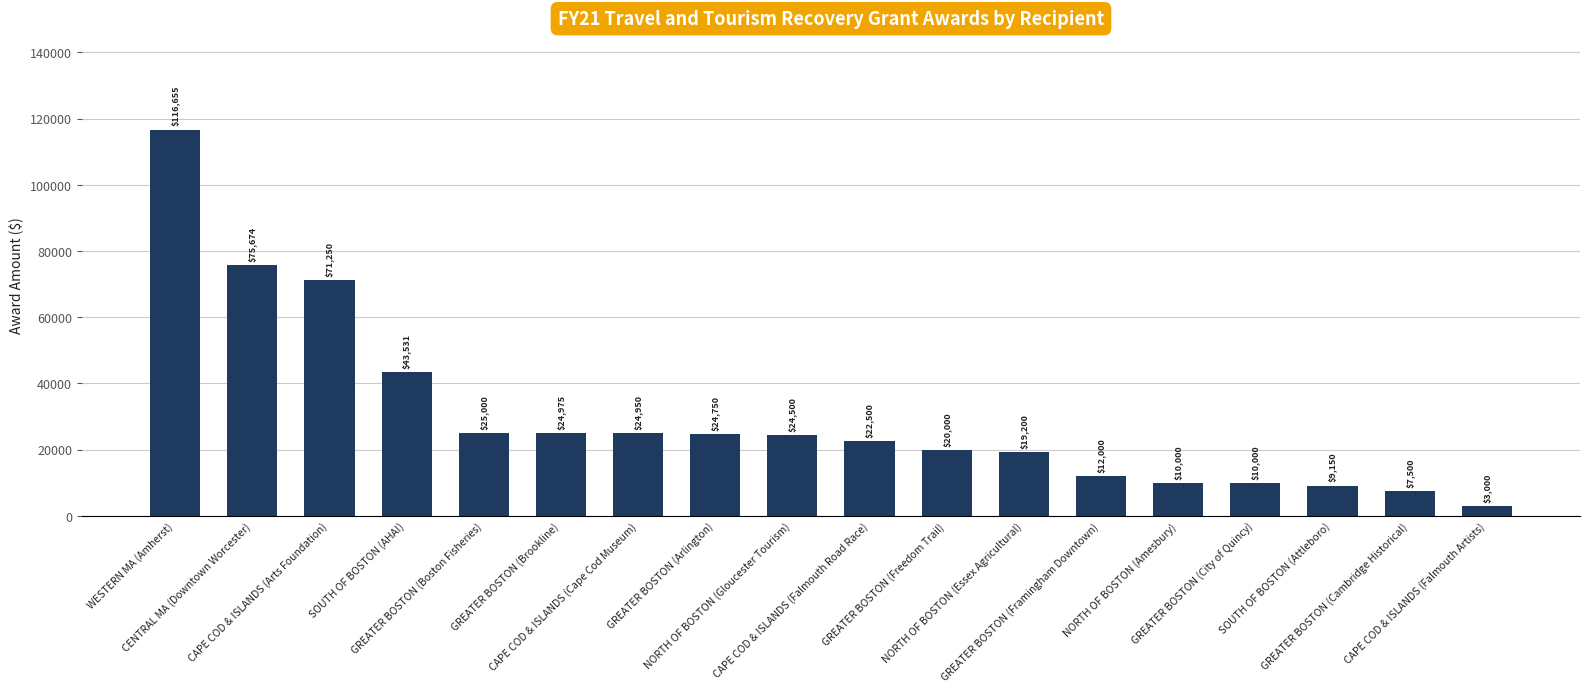

What position from the left is SOUTH OF BOSTON (Attleboro)?

16